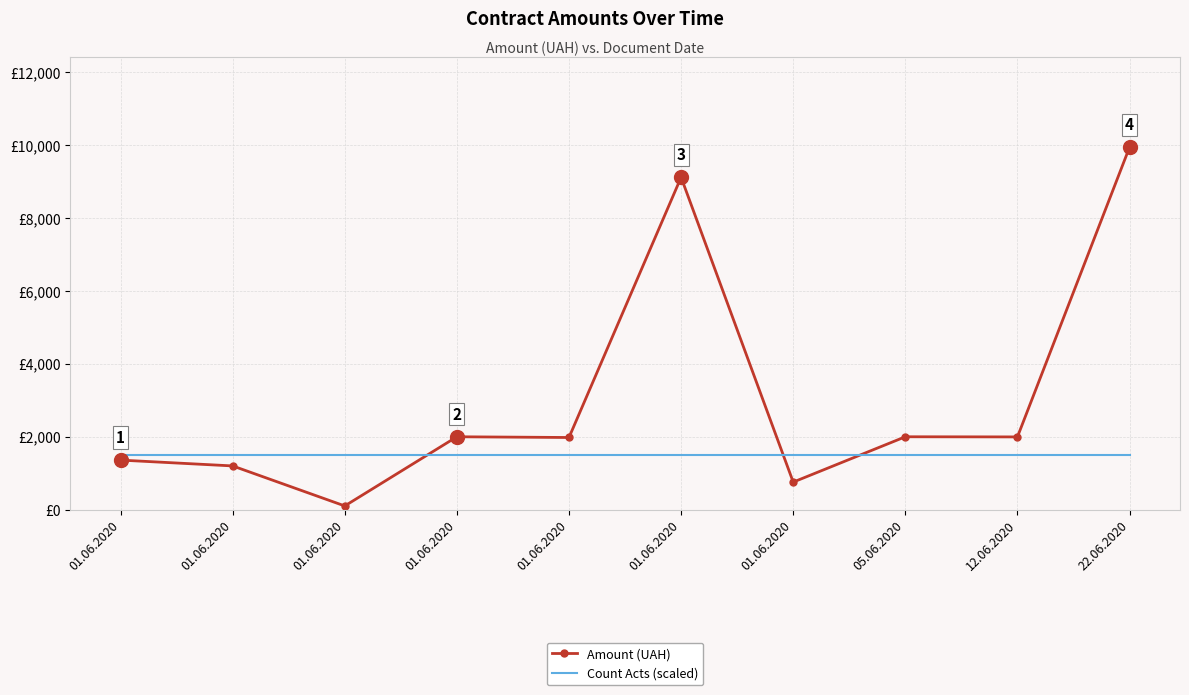

What are all the series names shown in the legend?

Amount (UAH), Count Acts (scaled)